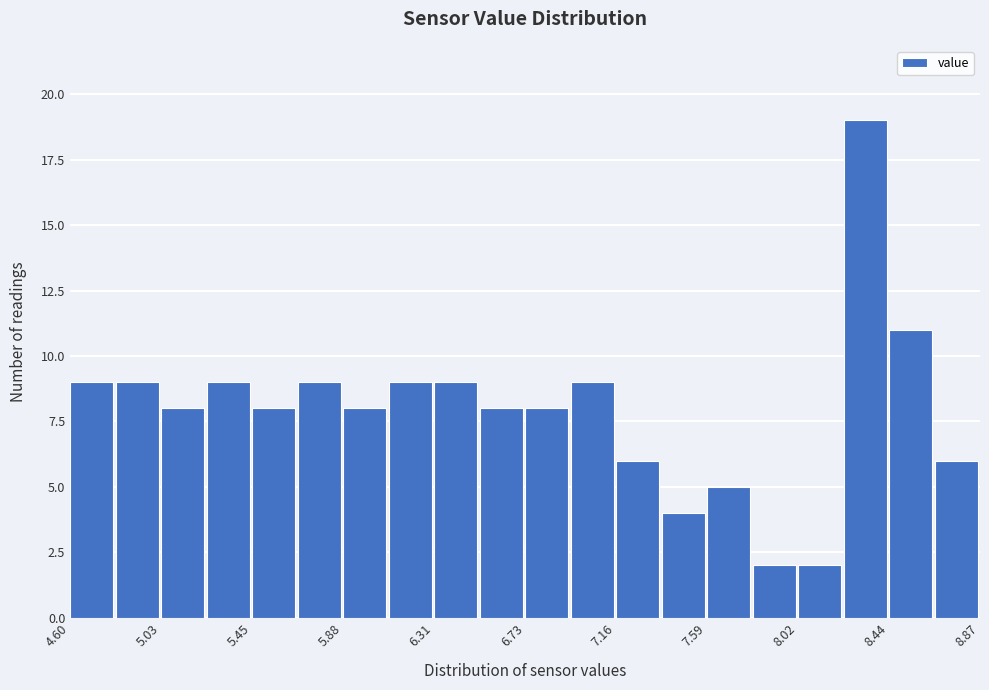

Reading left to right, list every bar in this chart as the range it spans on the x-axis followed by its height. Neither the bar edges nor the heights are printed on the chart, so give them approximately, as read against the axes.

4.60 to 4.80: 9
4.80 to 5.05: 9
5.05 to 5.25: 8
5.25 to 5.45: 9
5.45 to 5.65: 8
5.65 to 5.90: 9
5.90 to 6.10: 8
6.10 to 6.30: 9
6.30 to 6.50: 9
6.50 to 6.75: 8
6.75 to 6.95: 8
6.95 to 7.15: 9
7.15 to 7.40: 6
7.40 to 7.60: 4
7.60 to 7.80: 5
7.80 to 8.00: 2
8.00 to 8.25: 2
8.25 to 8.45: 19
8.45 to 8.65: 11
8.65 to 8.85: 6